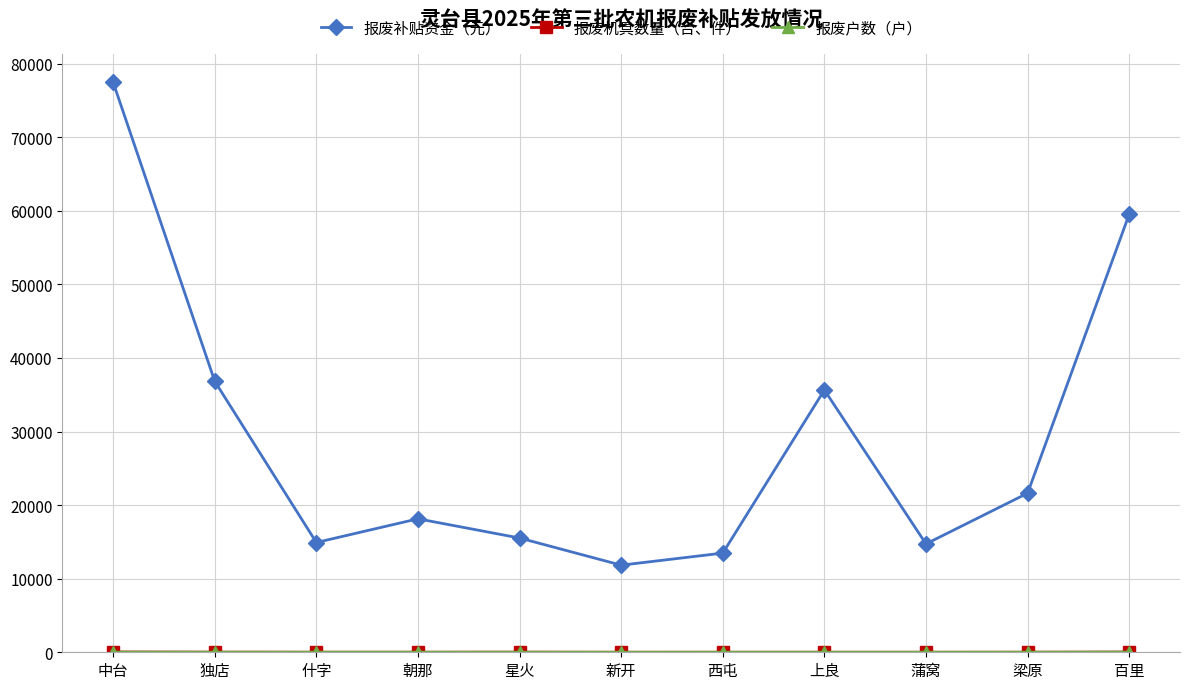

At which category does 报废补贴资金（元） reach its first local valley?

什字